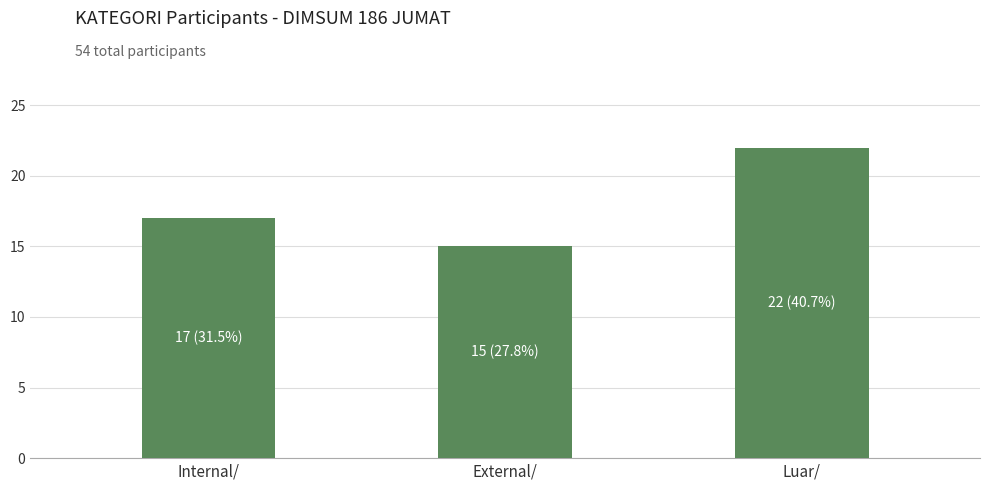

The chart shows a value of 22 at Luar/. True or false?

True